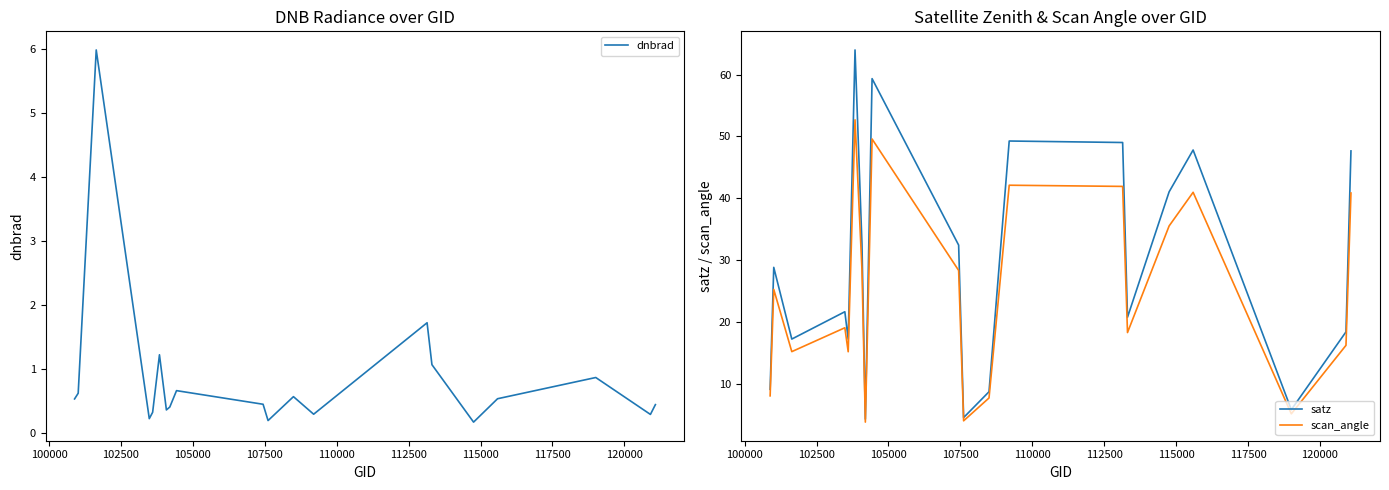

How many interior local valleys does the dnbrad series have?

6